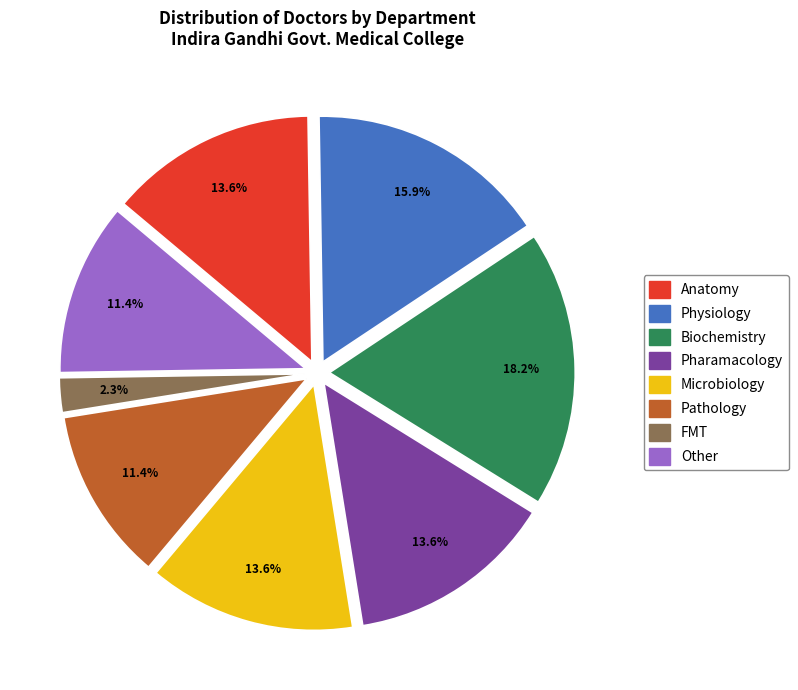

Which slice is the largest?

Biochemistry